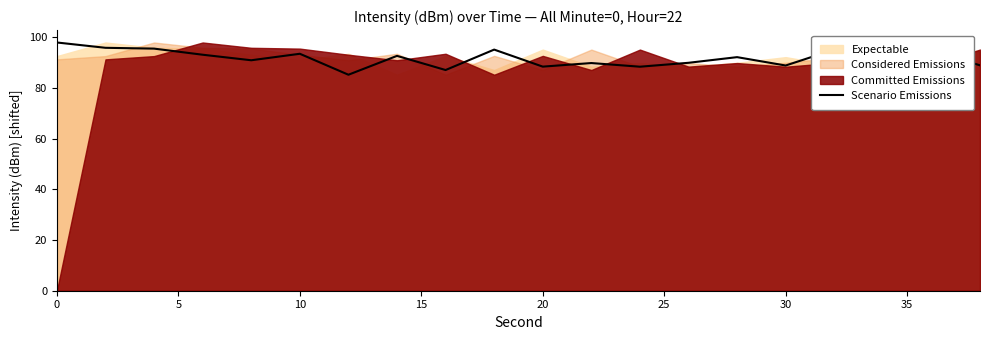

What is the highest value of the Scenario Emissions series?

97.9